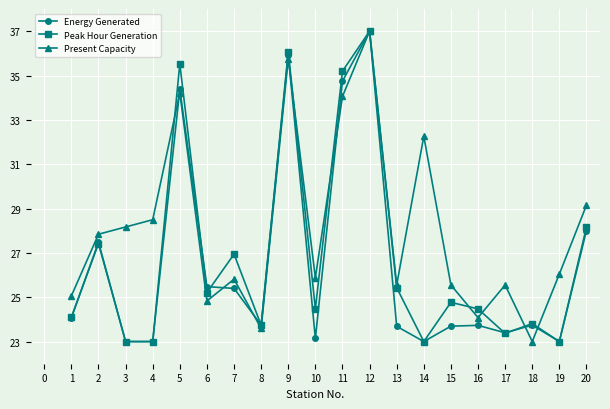

What is the maximum value shown in the chart?

37.0